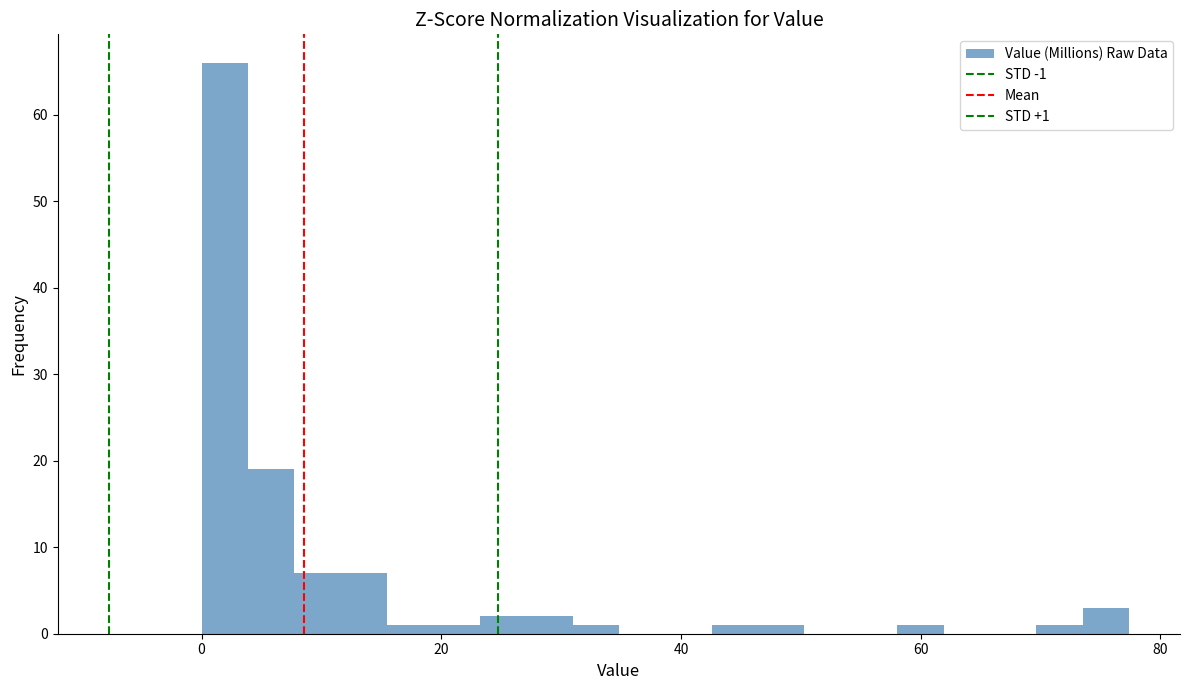

Read against the x-axis, roughly where is the centre of the tallest bar?

2